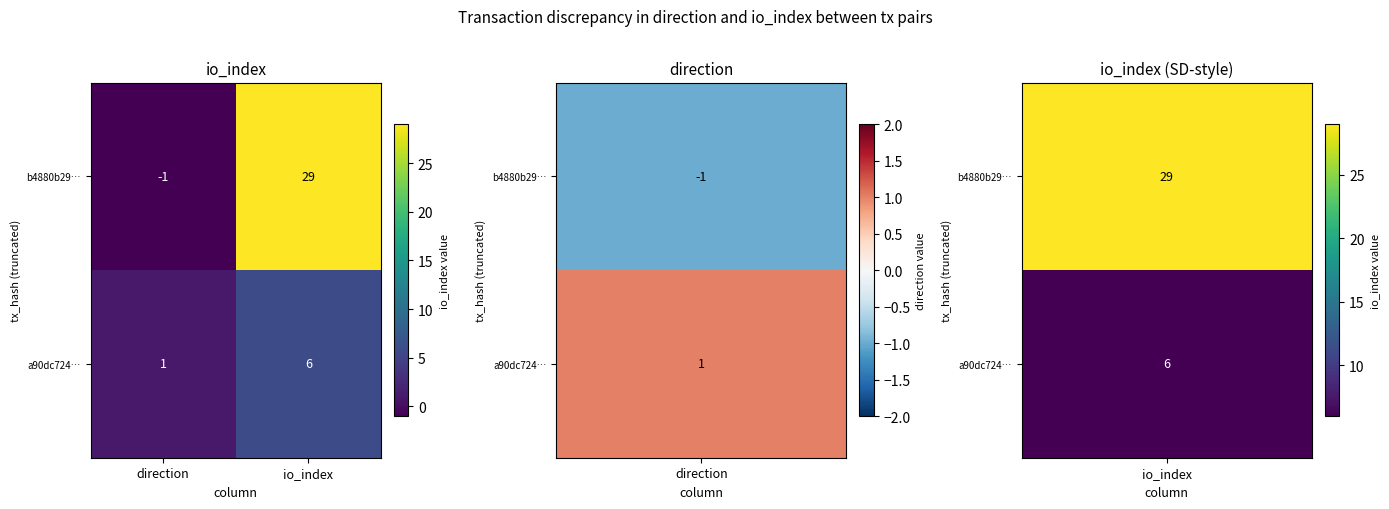

How many data points does each series have?

2